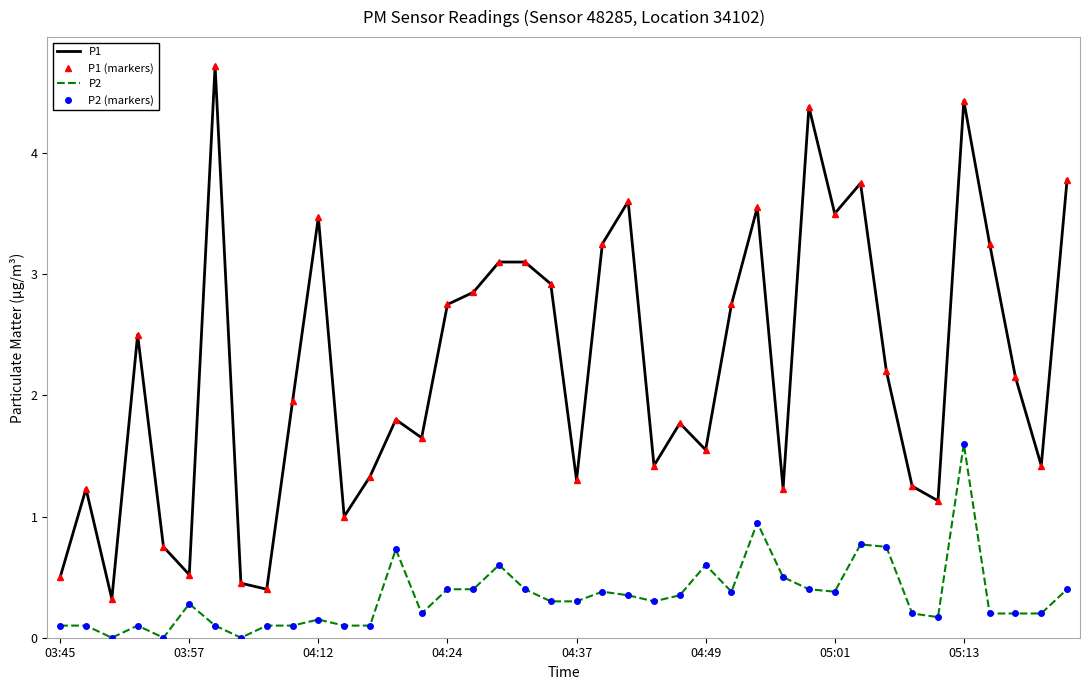

What is the greatest value displayed?

4.7